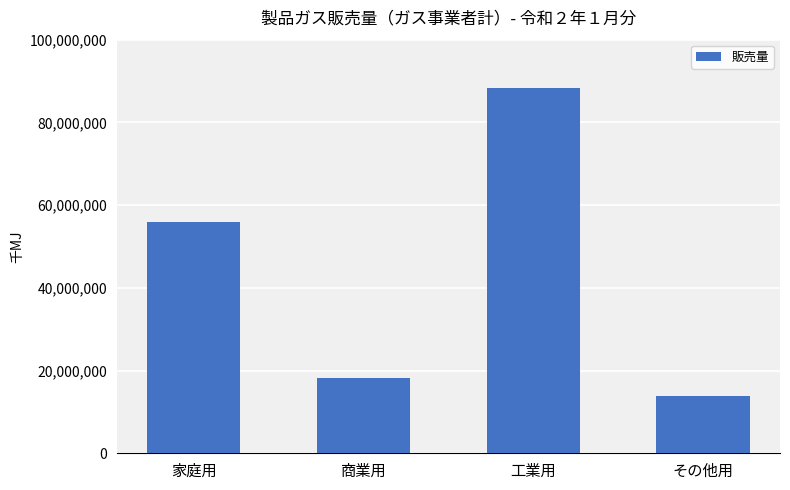

Rank the categories by value from highest to lowest.

工業用, 家庭用, 商業用, その他用